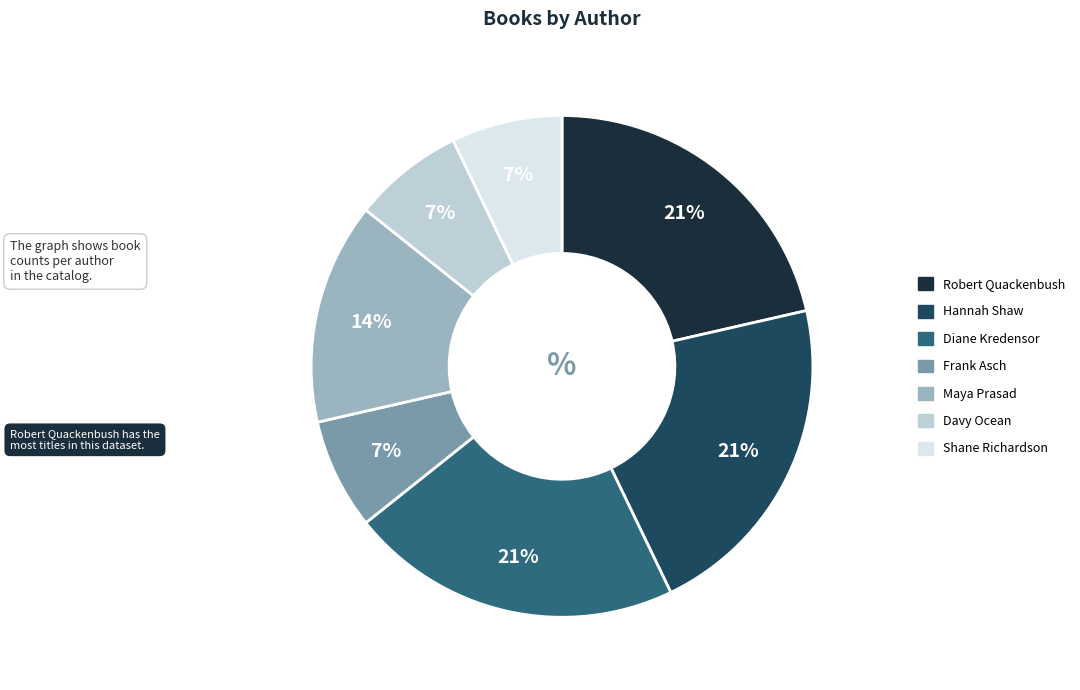

To the nearest percent, what percentage of the pie is Shane Richardson?

7%